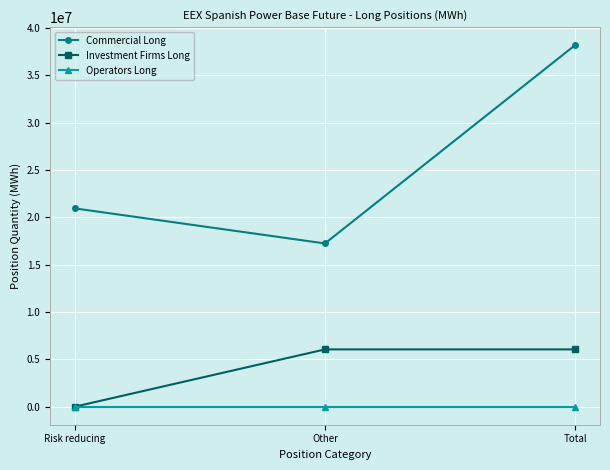

How many Commercial Long values are between 17248206 and 38200389?

3